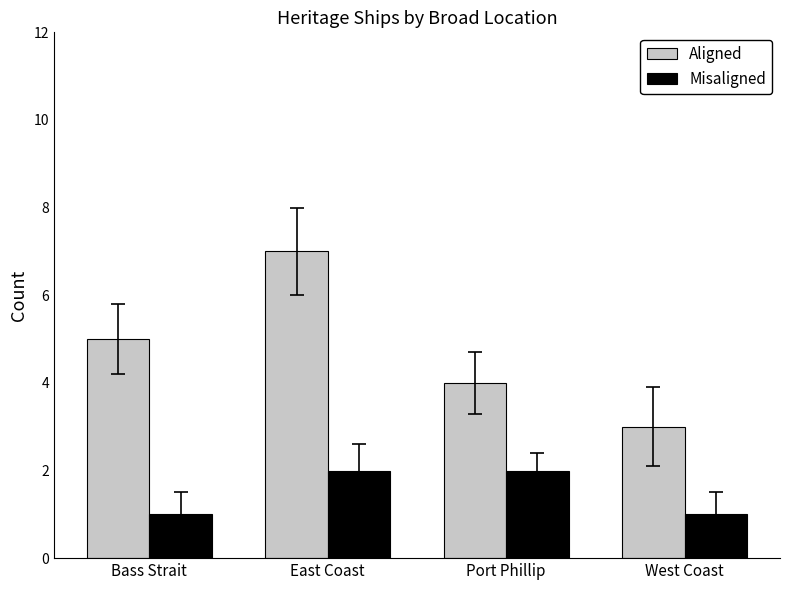

How many data points in Aligned are less than 5?

2